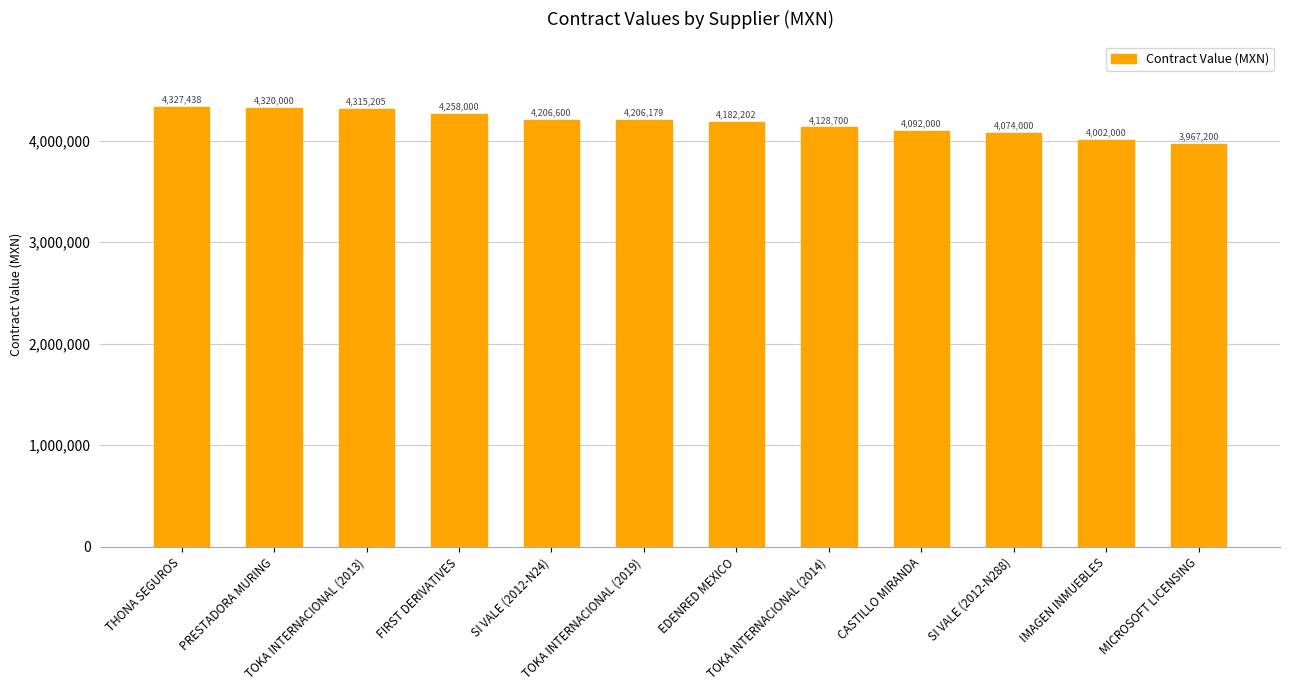

Rank the categories by value from highest to lowest.

THONA SEGUROS, PRESTADORA MURING, TOKA INTERNACIONAL (2013), FIRST DERIVATIVES, SI VALE (2012-N24), TOKA INTERNACIONAL (2019), EDENRED MEXICO, TOKA INTERNACIONAL (2014), CASTILLO MIRANDA, SI VALE (2012-N288), IMAGEN INMUEBLES, MICROSOFT LICENSING